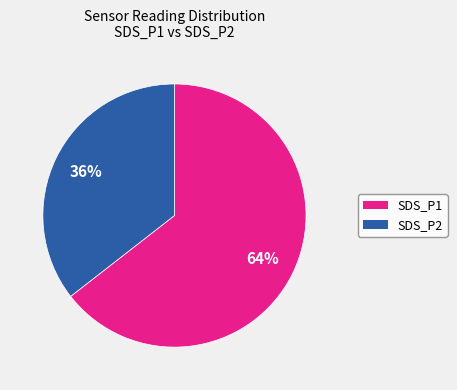

To the nearest percent, what is the average slice percentage?

50%